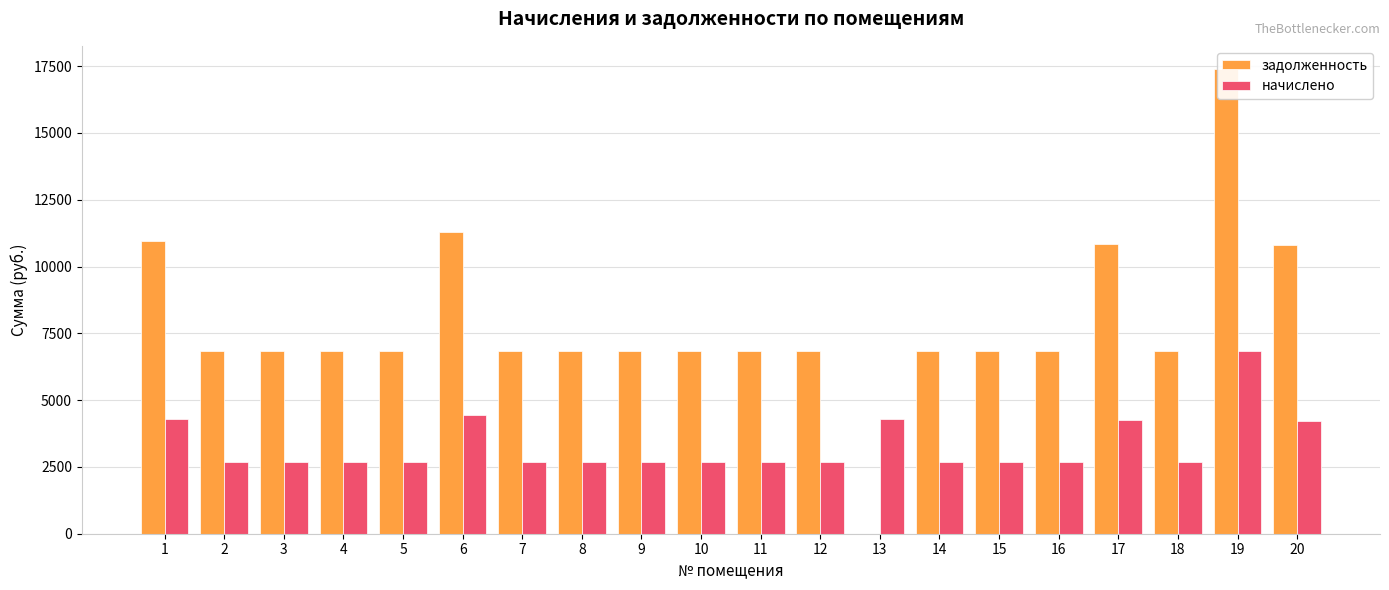

At which category is the sum across all series the highest?

19